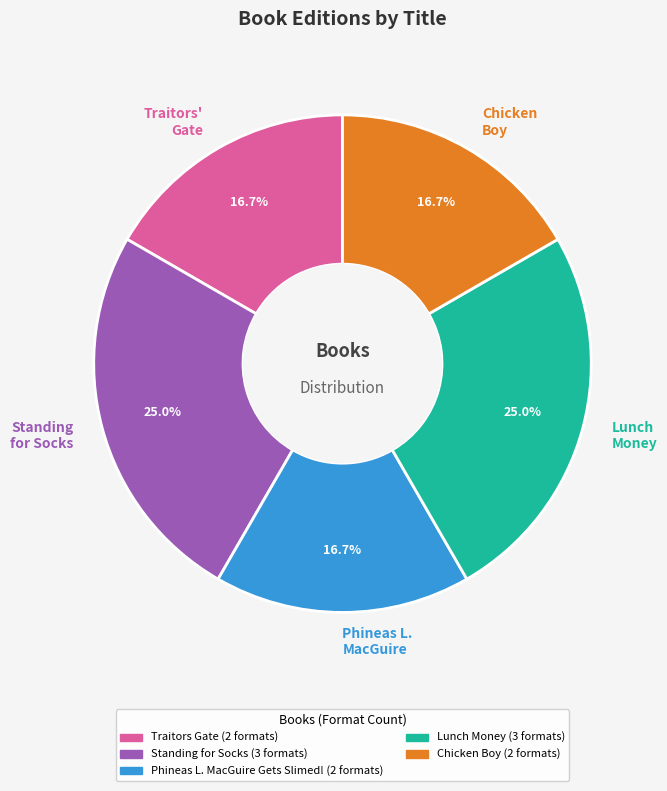

Is there any slice that represents more than half of the pie?

No